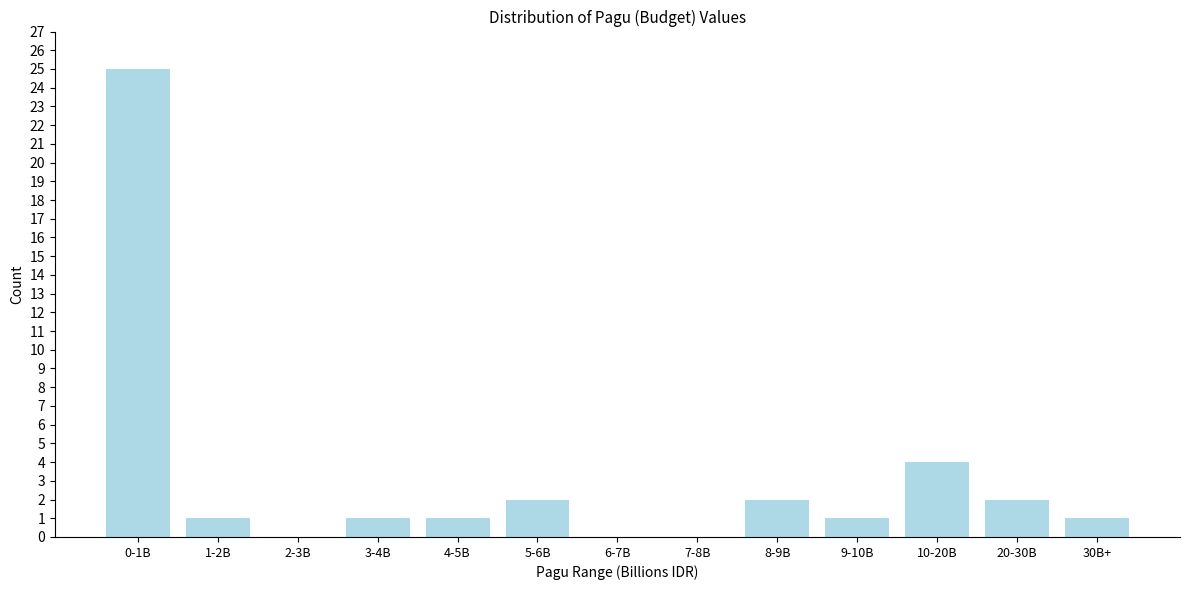

Reading left to right, list all the values displayed in this chart.

0-1B=25	1-2B=1	2-3B=0	3-4B=1	4-5B=1	5-6B=2	6-7B=0	7-8B=0	8-9B=2	9-10B=1	10-20B=4	20-30B=2	30B+=1